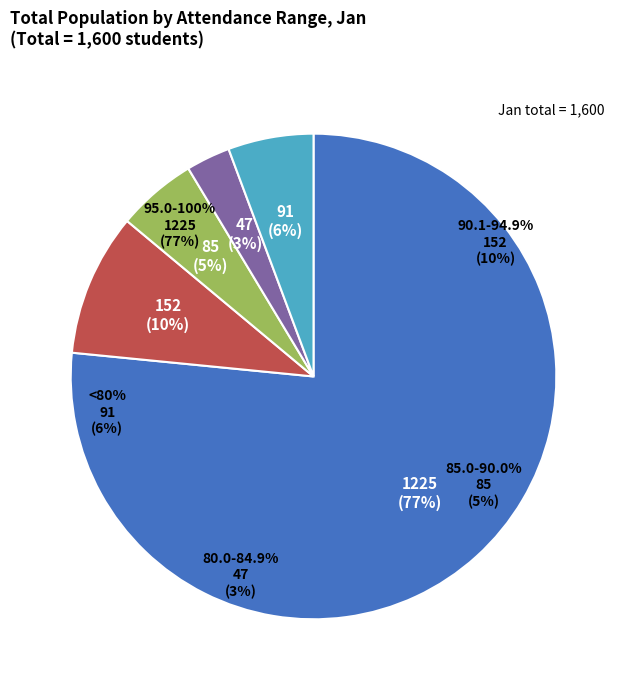

To the nearest percent, what is the combined percentage of 85.0-90.0% and 90.1-94.9%?

15%